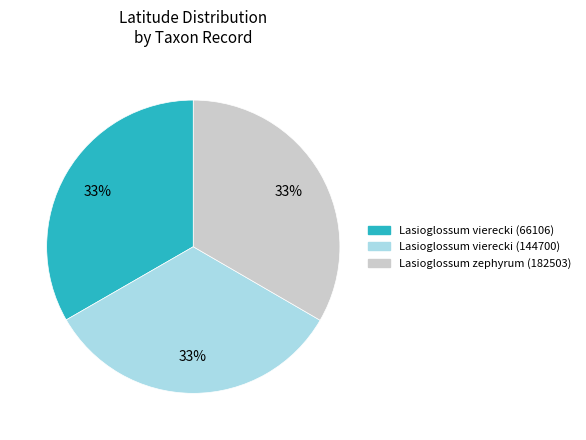

Is it true that Lasioglossum vierecki (144700) is 33% of the pie?

True